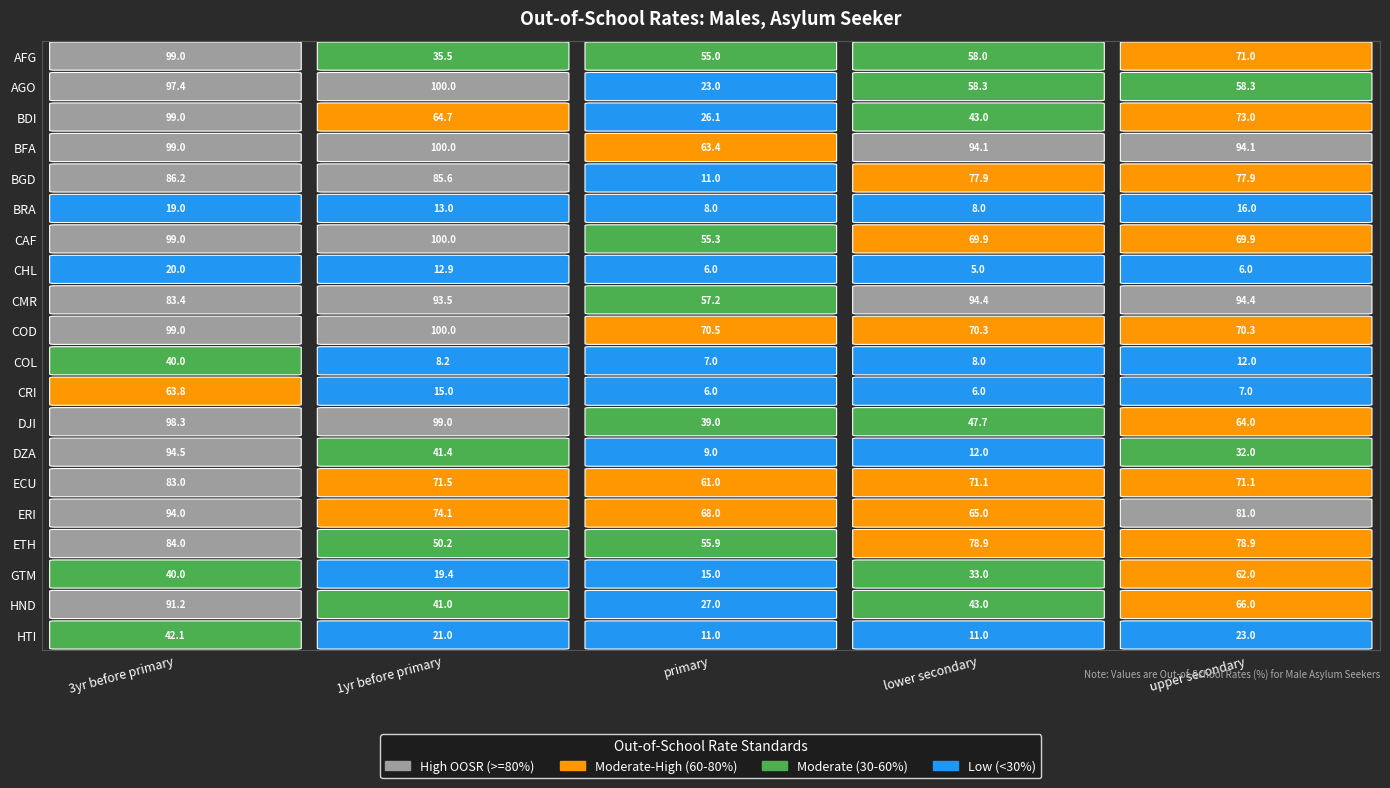

The ECU series shows 36.2 at 4. True or false?

False